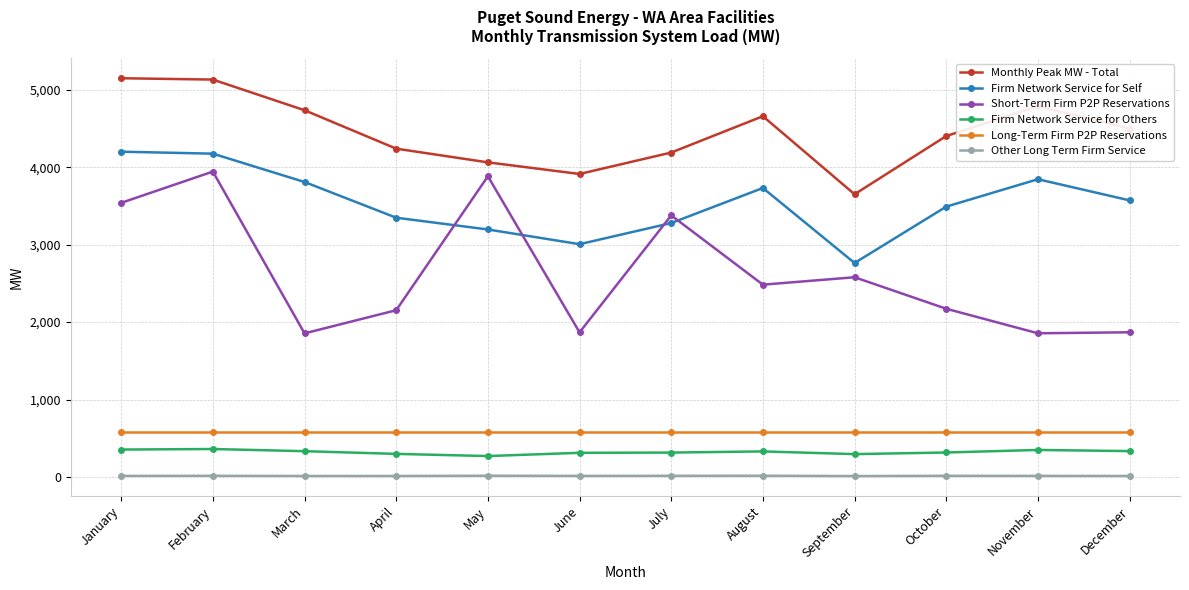

Is the value of Long-Term Firm P2P Reservations at August greater than the value of Monthly Peak MW - Total at September?

No